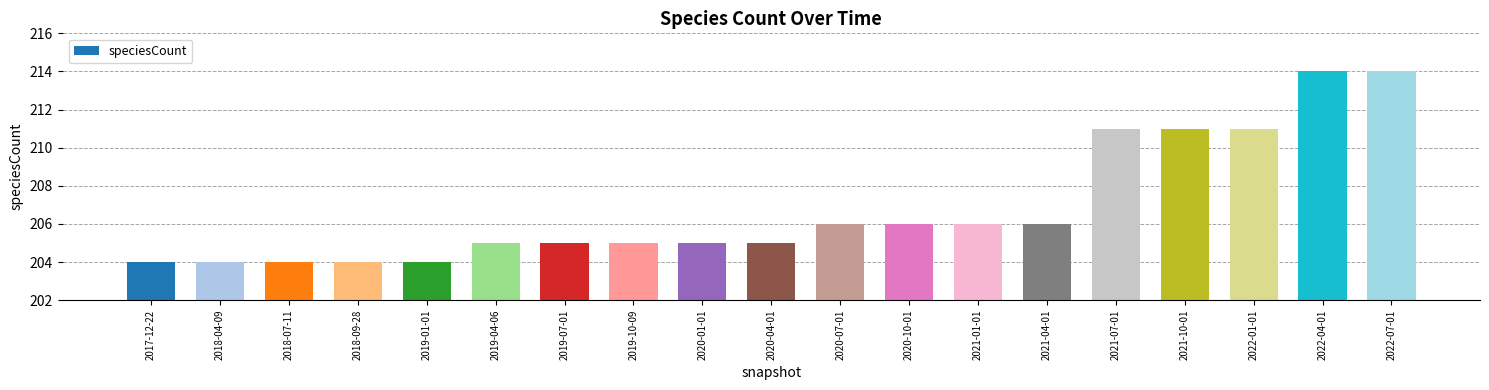

What is the sum of the values at 2020-10-01 and 2021-01-01?

412